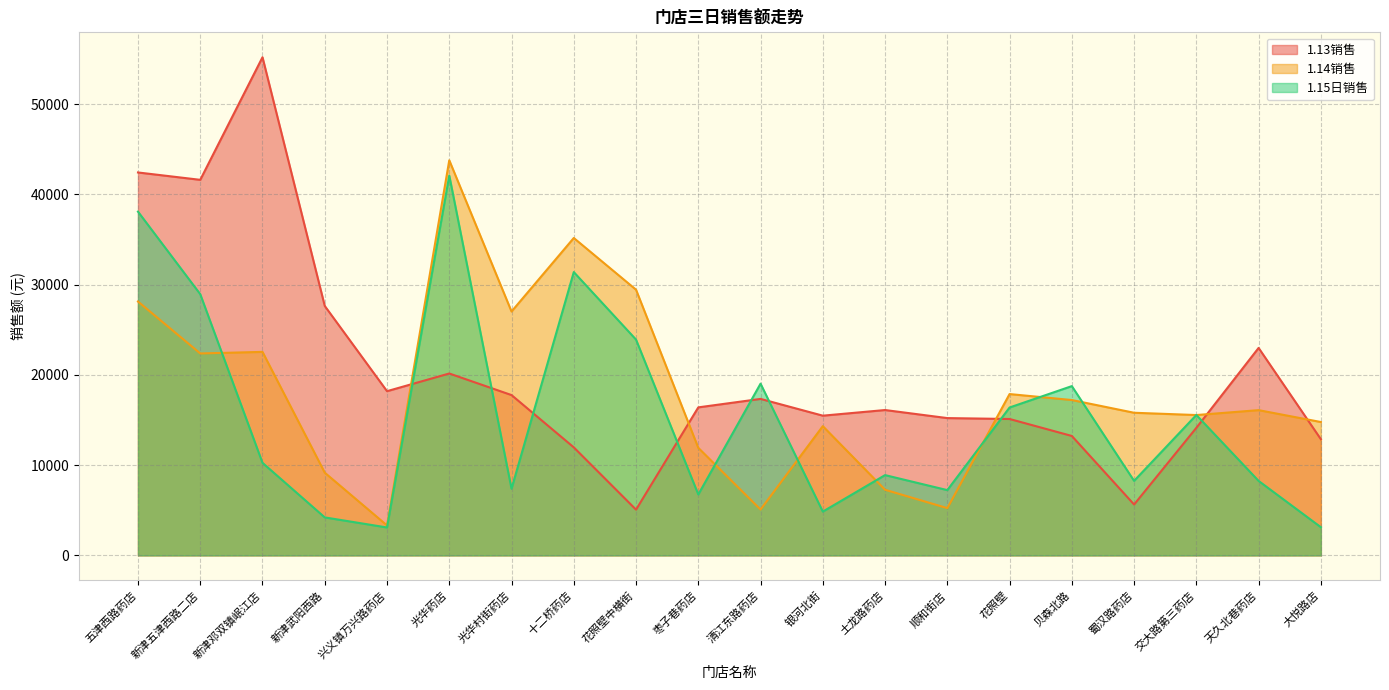

What is the total value across all series at 枣子巷药店?

35073.1